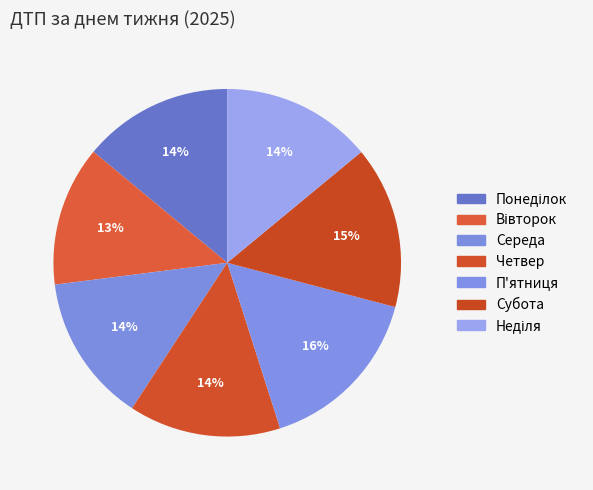

To the nearest percent, what is the combined percentage of Середа and Вівторок?

27%